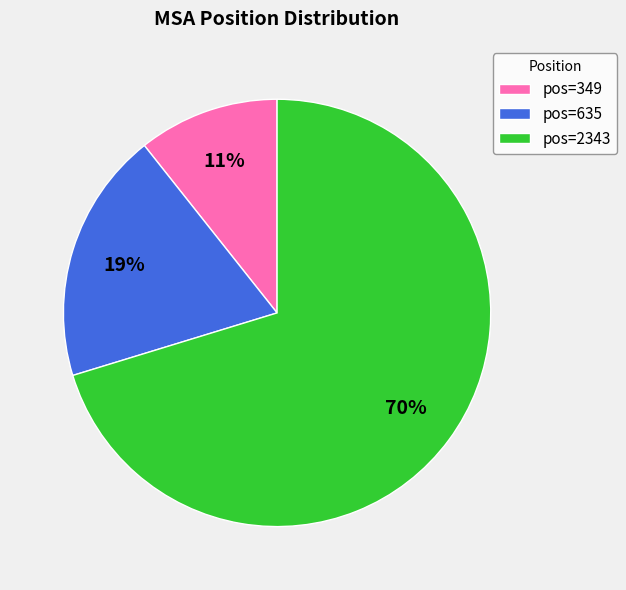

How many slices are in this pie chart?

3